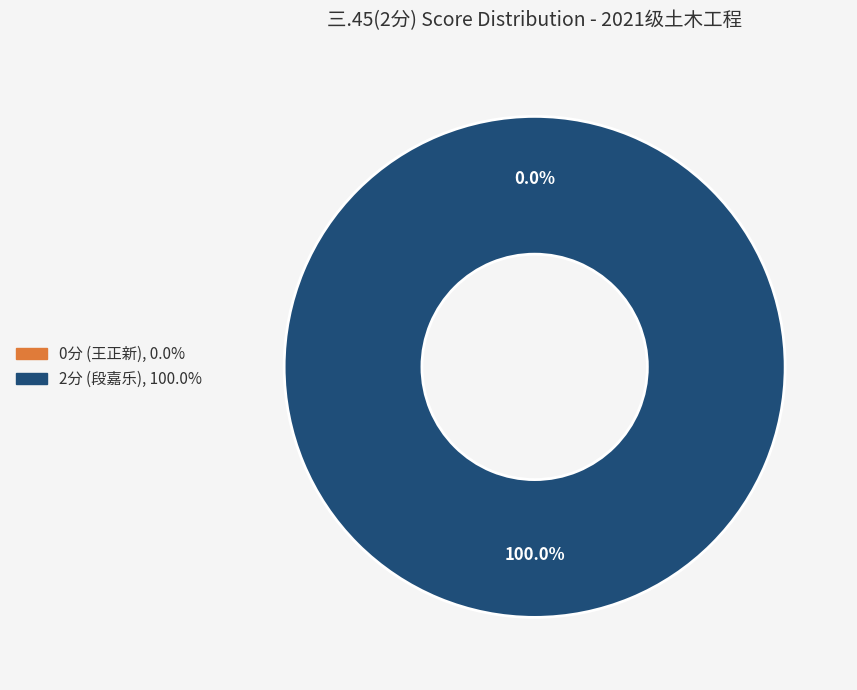

What is the largest slice in the pie chart?

2021173215 段嘉乐